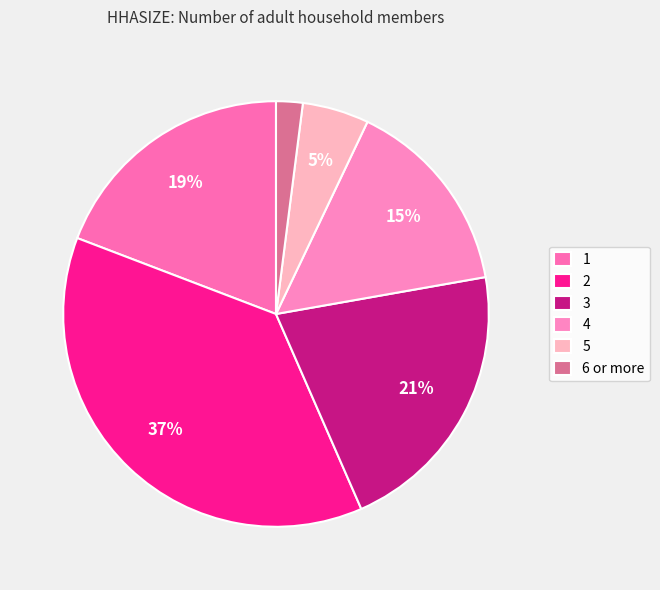

The 4 slice represents 23% of the pie. True or false?

False